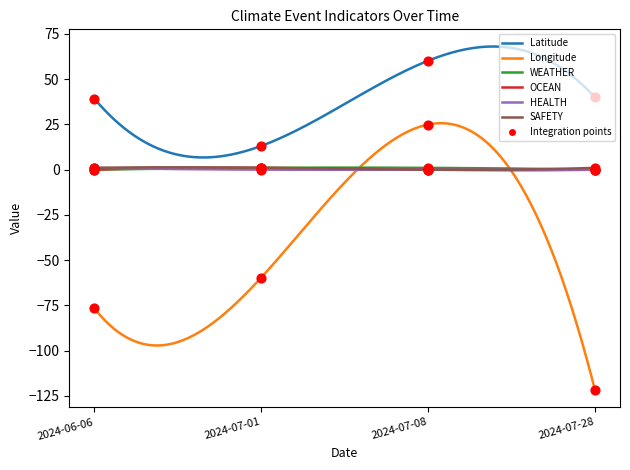

What are all the series names shown in the legend?

Latitude, Longitude, WEATHER, OCEAN, HEALTH, SAFETY